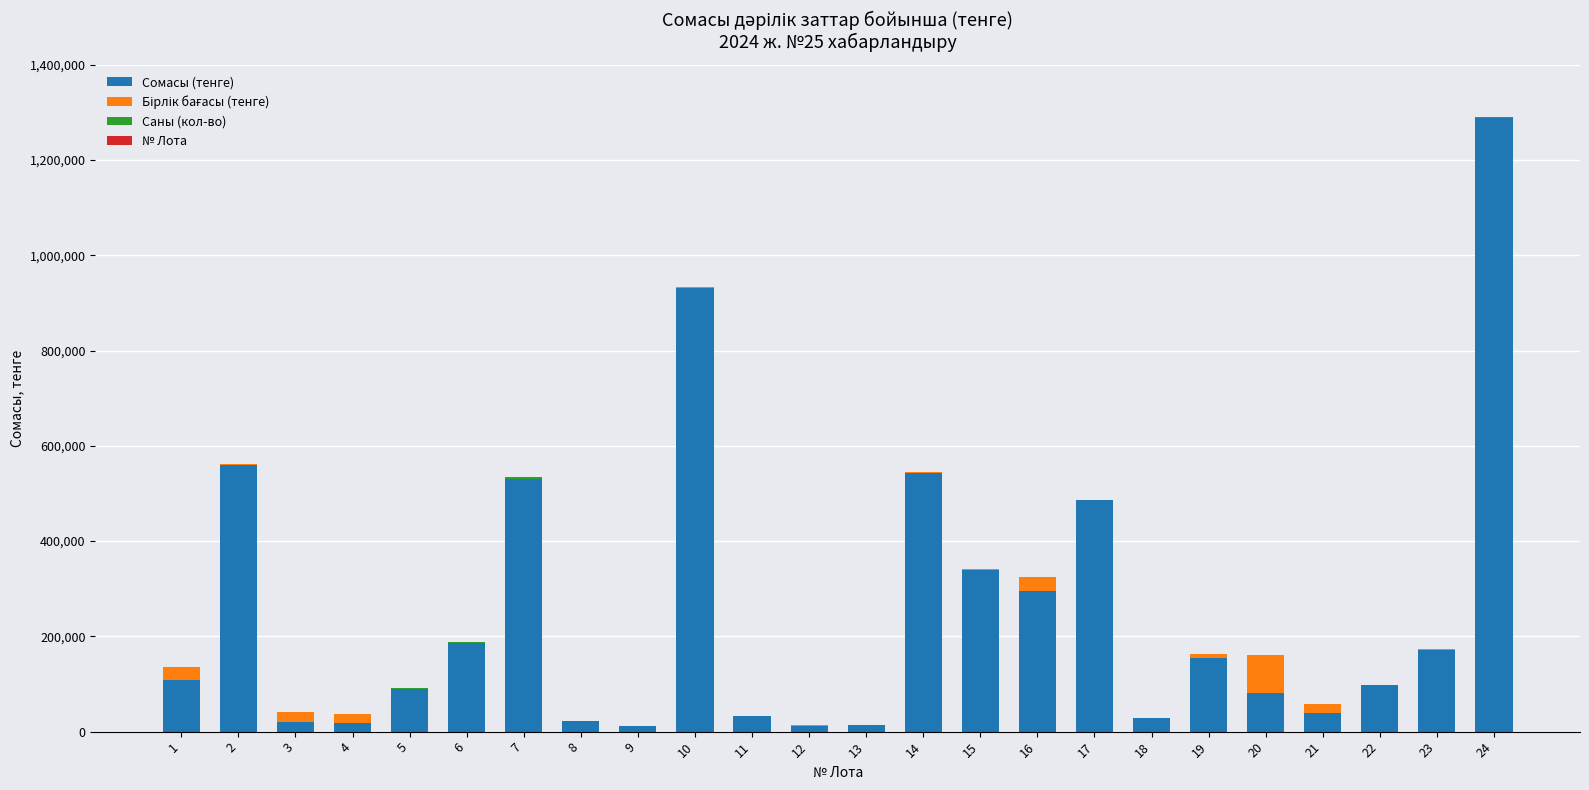

At which category is the sum across all series the highest?

24